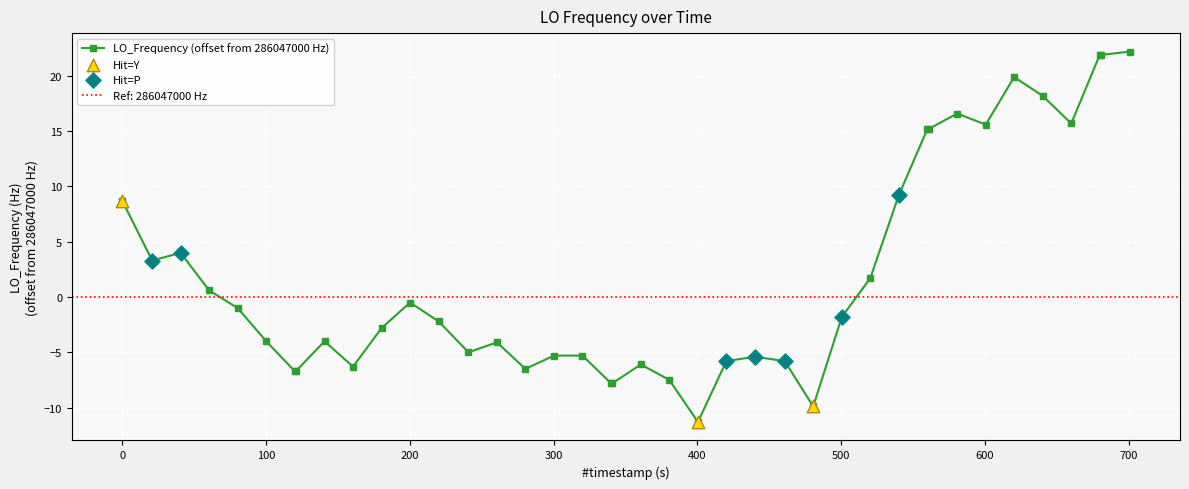

What is the value of the LO_Frequency (offset from 286047000 Hz) point at the 25th from the left?

-5.4